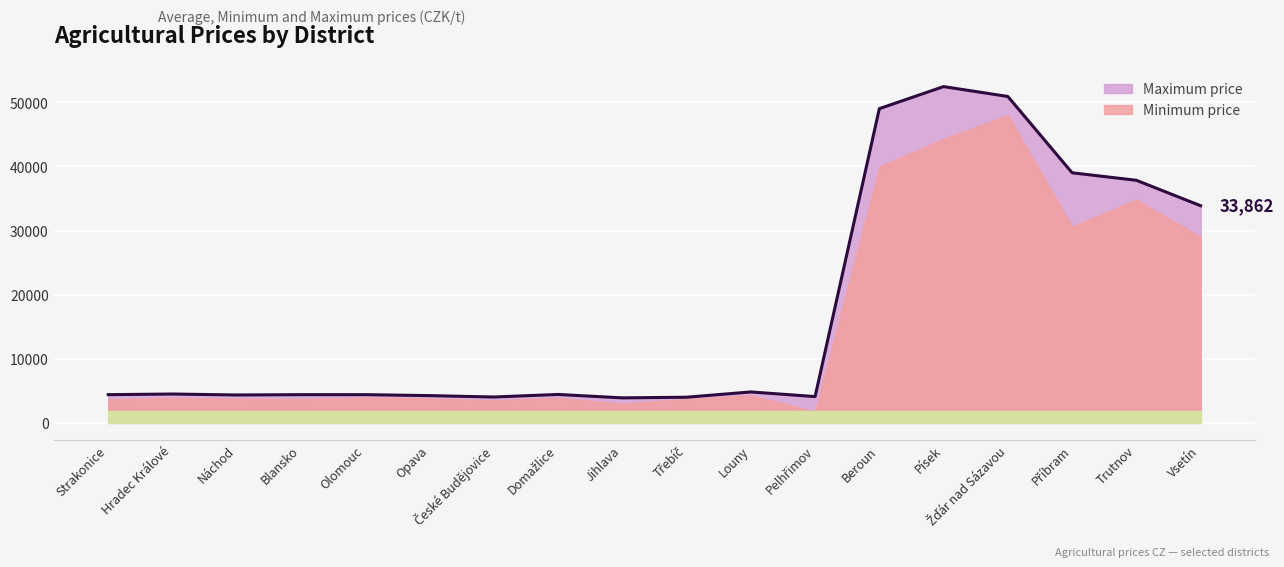

What is the label of the 15th point from the left?

Žďár nad Sázavou